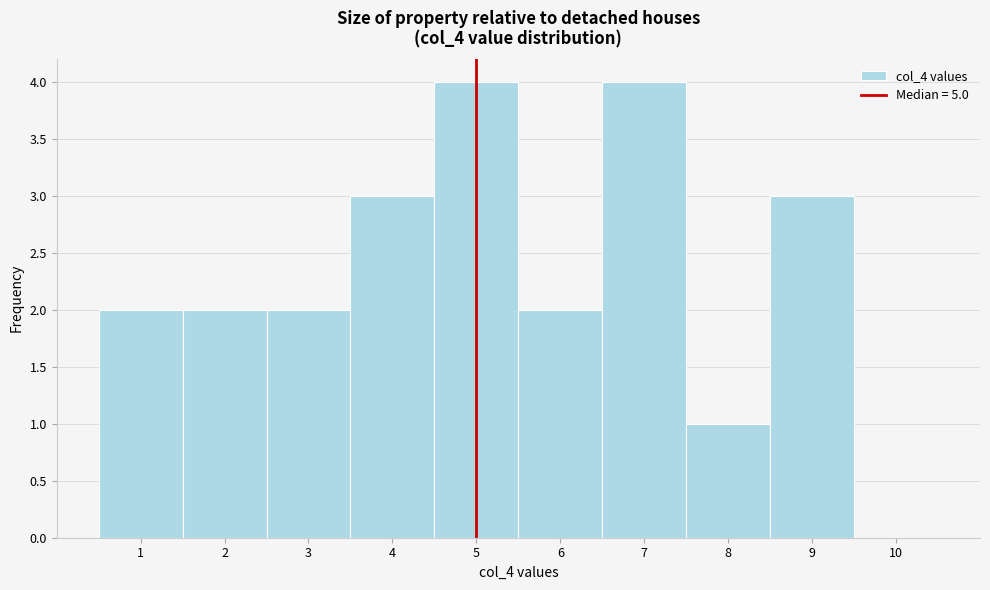

Reading left to right, transcribe this chart: for each bar, give the range it covers on the x-axis and its height. The values are not printed on the chart, so give them approximately, as read against the axis.

0.5 to 1.5: 2
1.5 to 2.5: 2
2.5 to 3.5: 2
3.5 to 4.5: 3
4.5 to 5.5: 4
5.5 to 6.5: 2
6.5 to 7.5: 4
7.5 to 8.5: 1
8.5 to 9.5: 3
9.5 to 10.5: 0